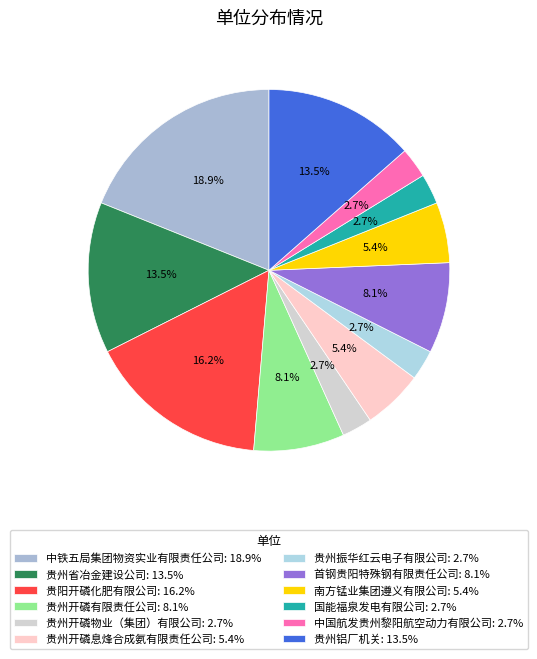

Is it true that 贵州省冶金建设公司 is 26% of the pie?

False